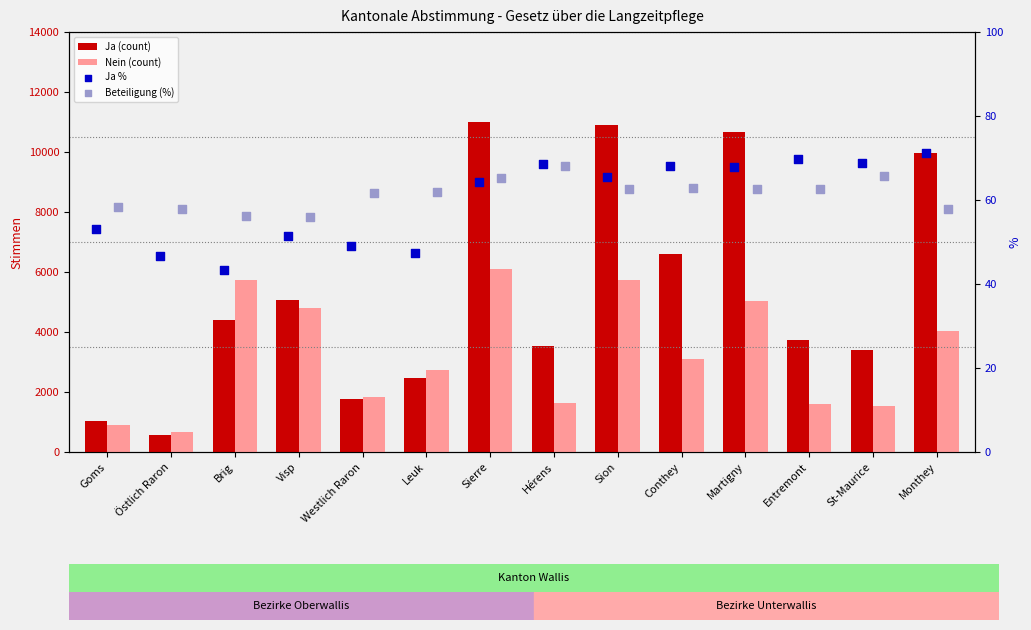

At how many categories does at least one series exceed 498?

14